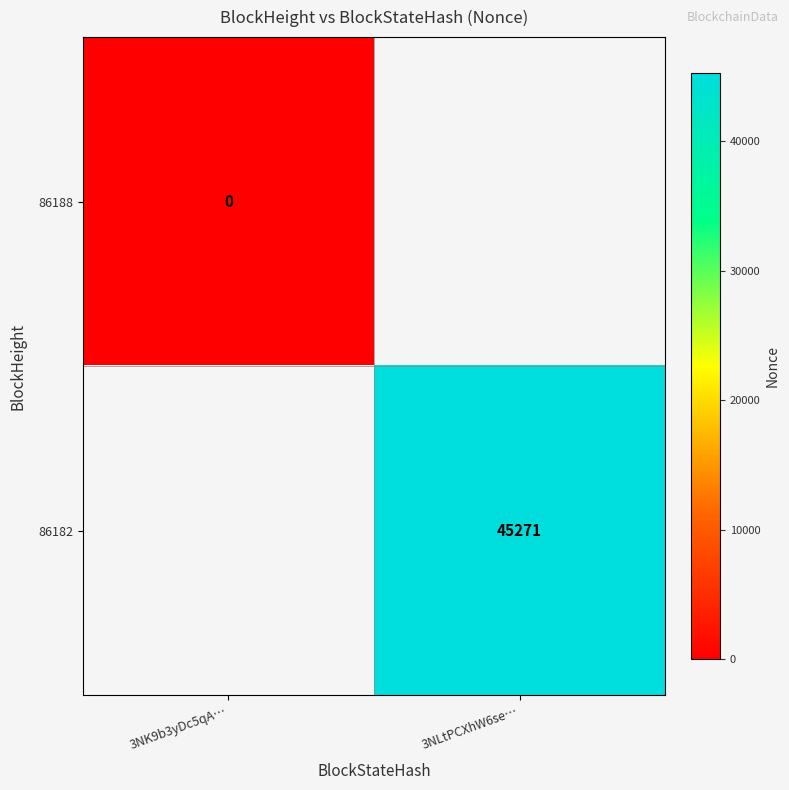

The value of 86182 at 3NLtPCXhW6se… is 45271. True or false?

True